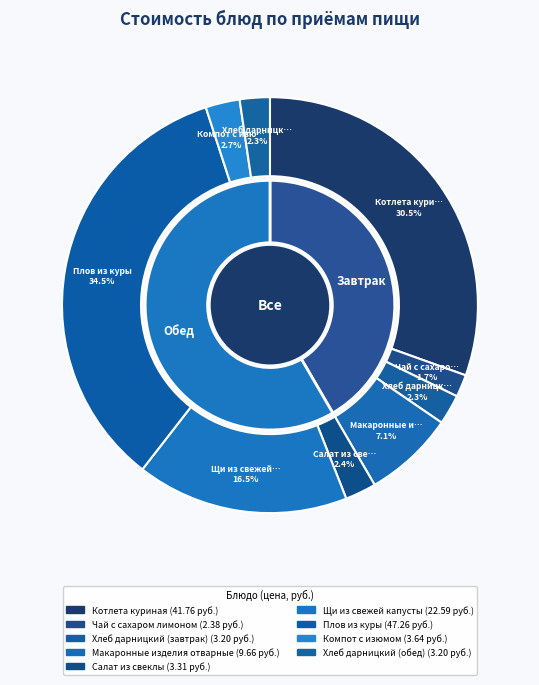

Which slice is the largest?

Плов из куры